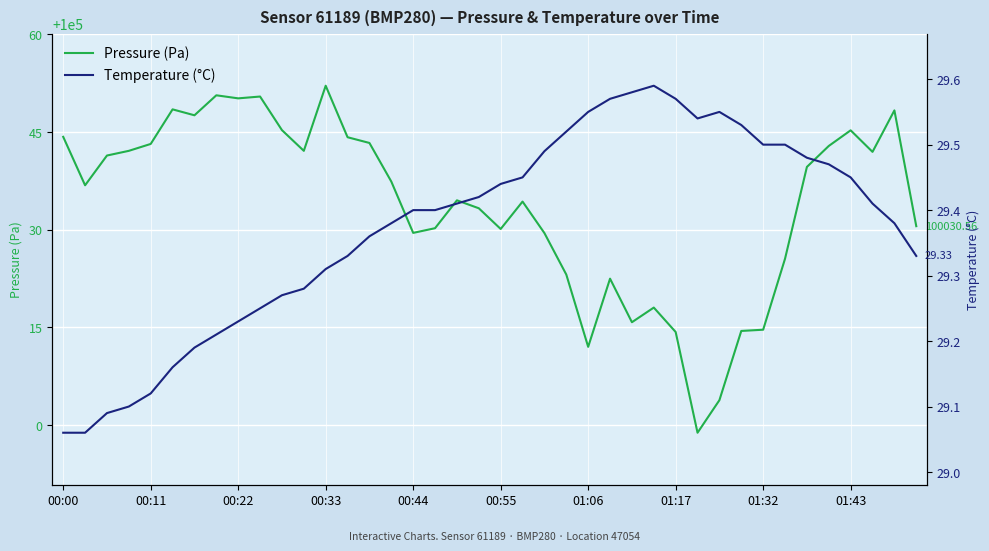

True or false: Pressure (Pa) has a value of 139926.7 at 01:06.

False